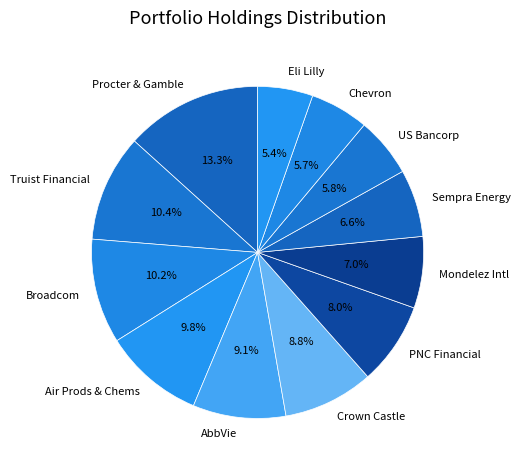

The Procter & Gamble slice represents 20% of the pie. True or false?

False